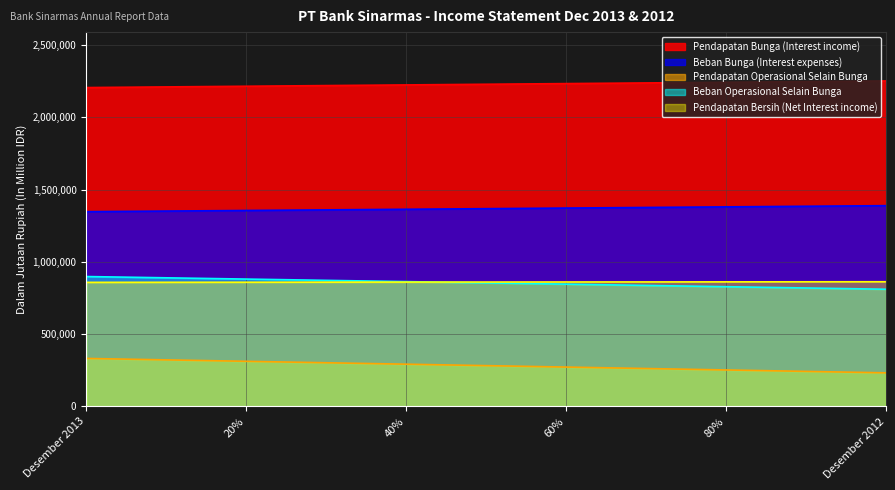

Reading left to right, list all the values displayed in this chart.

Pendapatan Bunga (Interest income): Desember 2013=2204969	Desember 2012=2250797
Beban Bunga (Interest expenses): Desember 2013=1346832	Desember 2012=1388383
Pendapatan Operasional Selain Bunga: Desember 2013=332111	Desember 2012=232521
Beban Operasional Selain Bunga: Desember 2013=898366	Desember 2012=810500
Pendapatan Bersih (Net Interest income): Desember 2013=858137	Desember 2012=862414